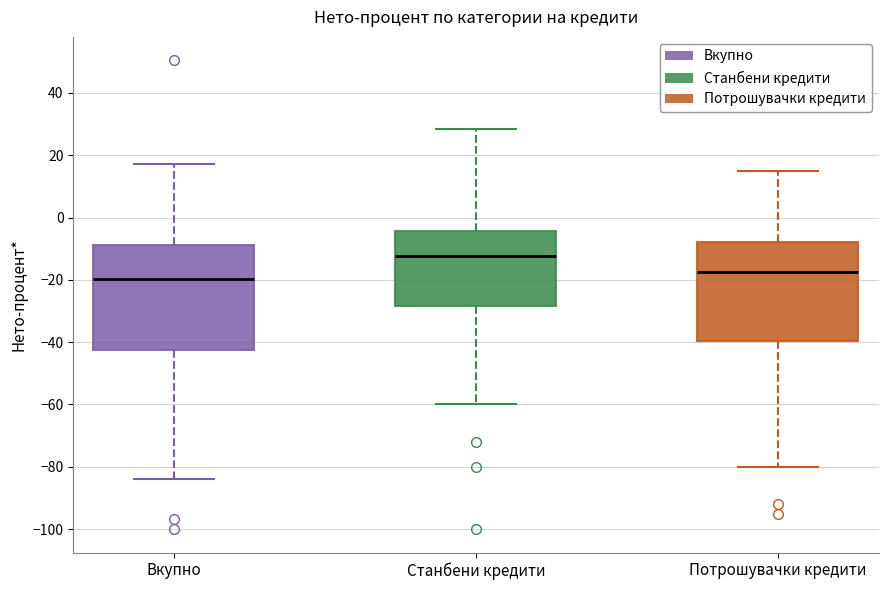

Reading left to right, transcribe this box plot: for each box, give where its median line is, the range the box spans, and where its two whiskers end, as read against the y-axis. The values are not printed on the chart, so give them approximately, as read against the axis.

Вкупно: median -20, box -42 to -8, whiskers -84 to 18
Станбени кредити: median -12, box -28 to -4, whiskers -60 to 28
Потрошувачки кредити: median -18, box -40 to -8, whiskers -80 to 16